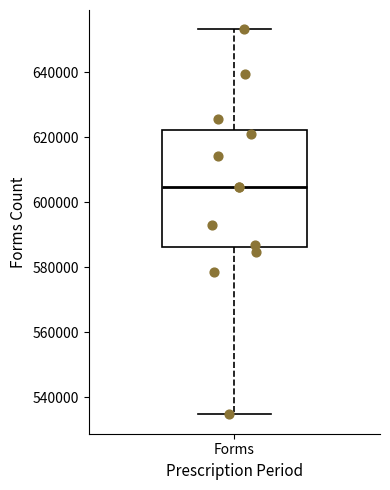

Read this box plot against the y-axis: the position of the median line, the range covered by the box, and the ends of both whiskers. The values are not printed on the chart, so give them approximately, as read against the axis.

median 604000, box 586000 to 622000, whiskers 534000 to 654000